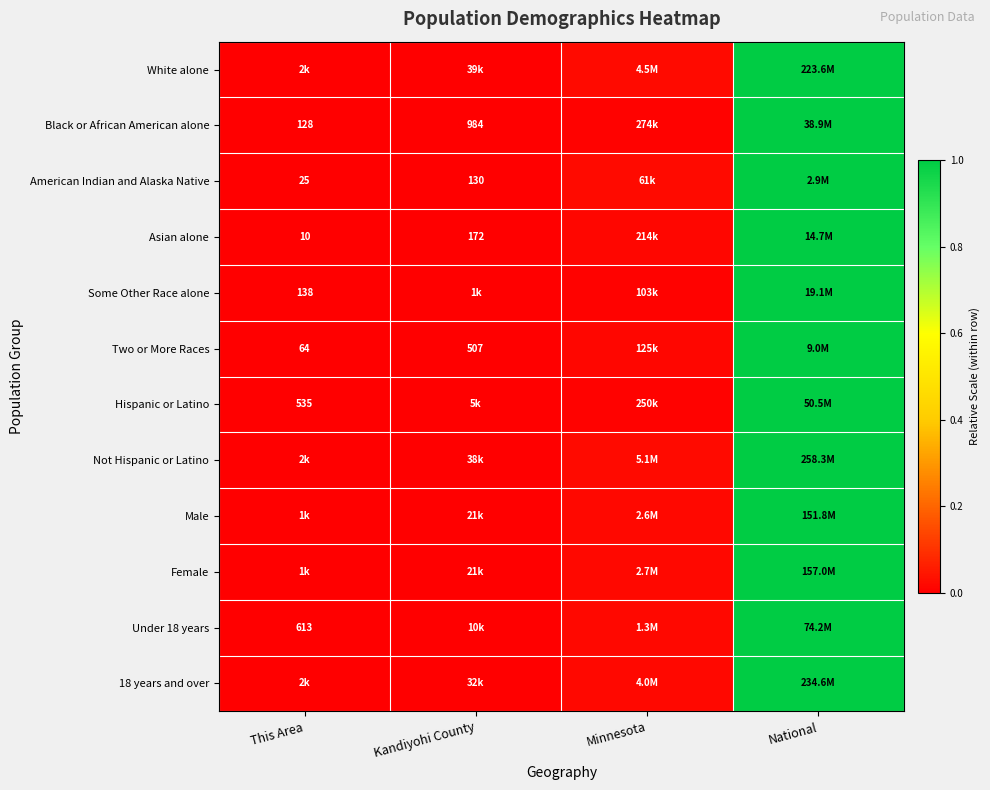

What is the maximum value shown in the chart?

1.0